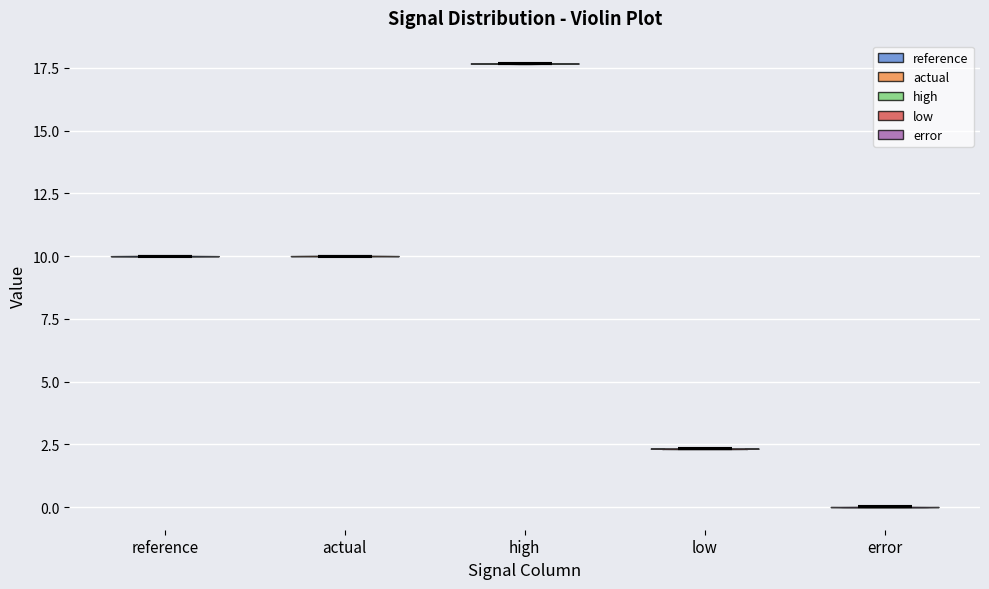

Reading left to right, read every violin against the y-axis: where its median line is, and the lowest and highest points it reaches. The values are not printed on the chart, so give them approximately, as read against the axis.

reference: median line 10.0, lowest point 10.0, highest point 10.0
actual: median line 10.0, lowest point 10.0, highest point 10.0
high: median line 17.5, lowest point 17.5, highest point 17.5
low: median line 2.5, lowest point 2.5, highest point 2.5
error: median line 0.0, lowest point 0.0, highest point 0.0